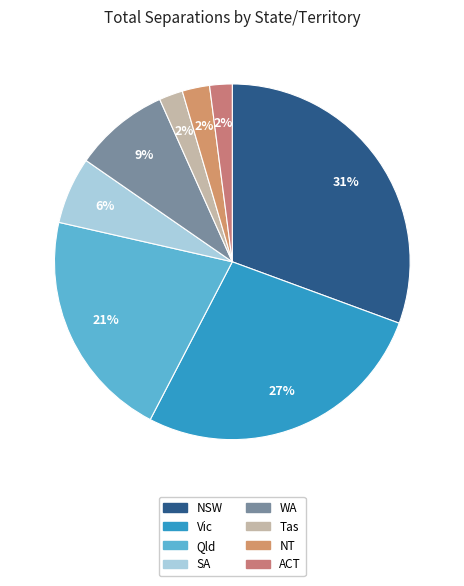

Which slice is the largest?

NSW